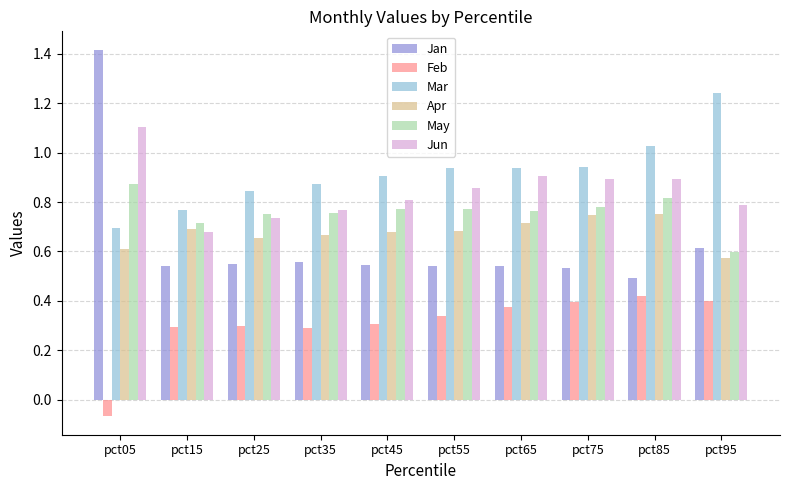

Which series has the largest range (max minus min)?

Jan